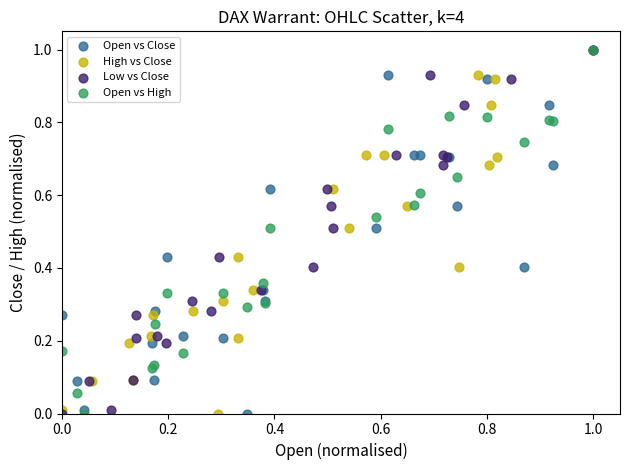

What are all the series names shown in the legend?

Open vs Close, High vs Close, Low vs Close, Open vs High